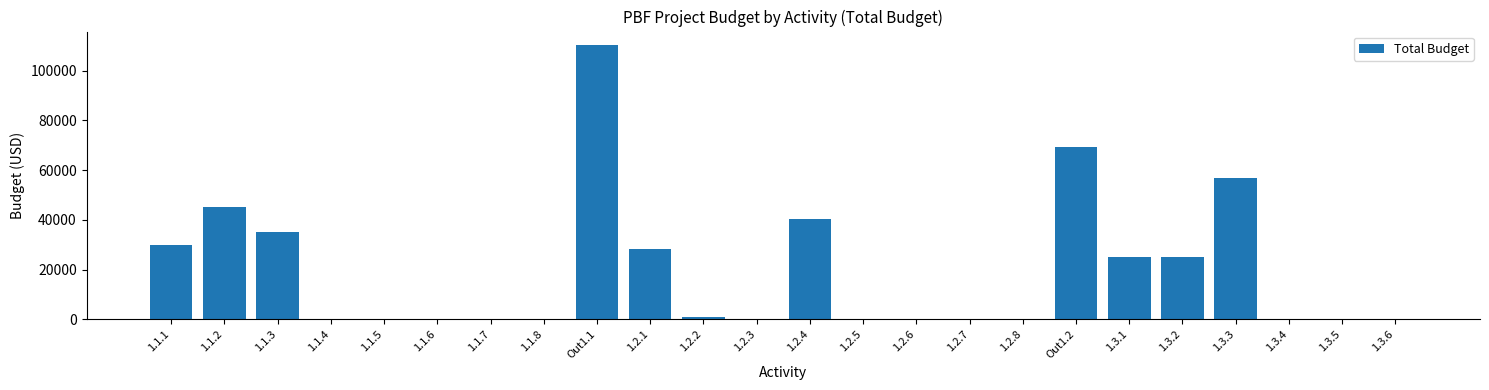

Reading left to right, transcribe all the data shown in this chart.

1.1.1=30000	1.1.2=45200	1.1.3=35000	1.1.4=0	1.1.5=0	1.1.6=0	1.1.7=0	1.1.8=0	Out1.1=110200	1.2.1=28200	1.2.2=1000	1.2.3=0	1.2.4=40200	1.2.5=0	1.2.6=0	1.2.7=0	1.2.8=0	Out1.2=69400	1.3.1=25100	1.3.2=25100	1.3.3=57000	1.3.4=0	1.3.5=0	1.3.6=0